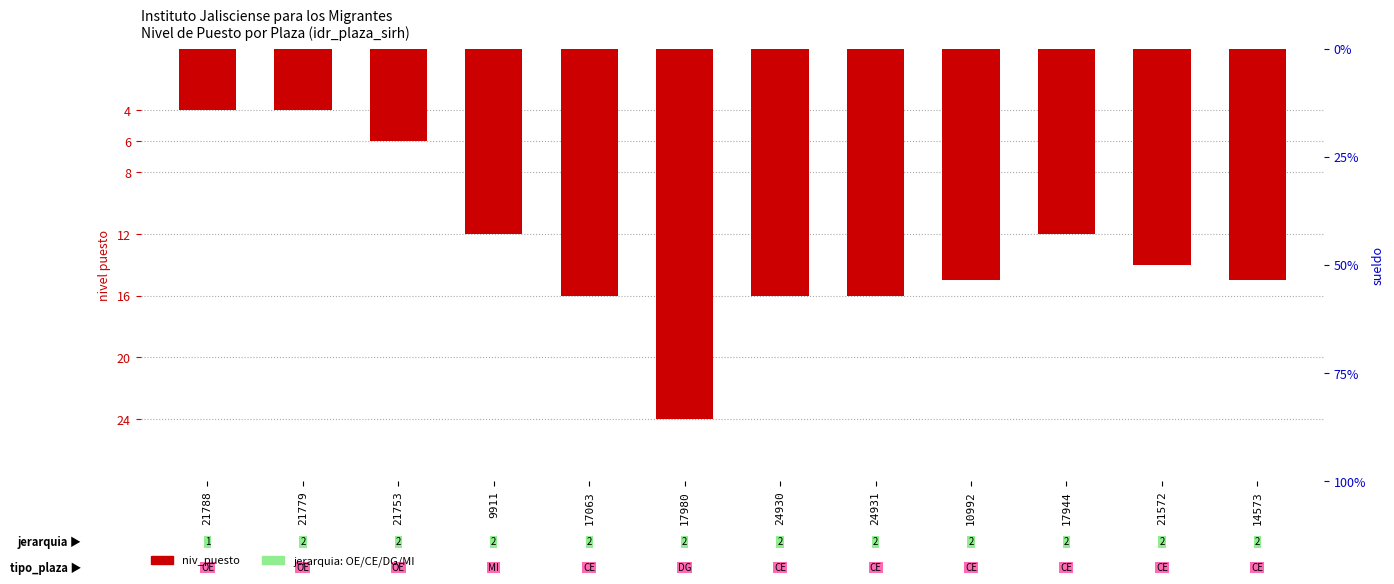

List the labels in order of value, largest first.

17980, 17063, 24930, 24931, 10992, 14573, 21572, 9911, 17944, 21753, 21788, 21779